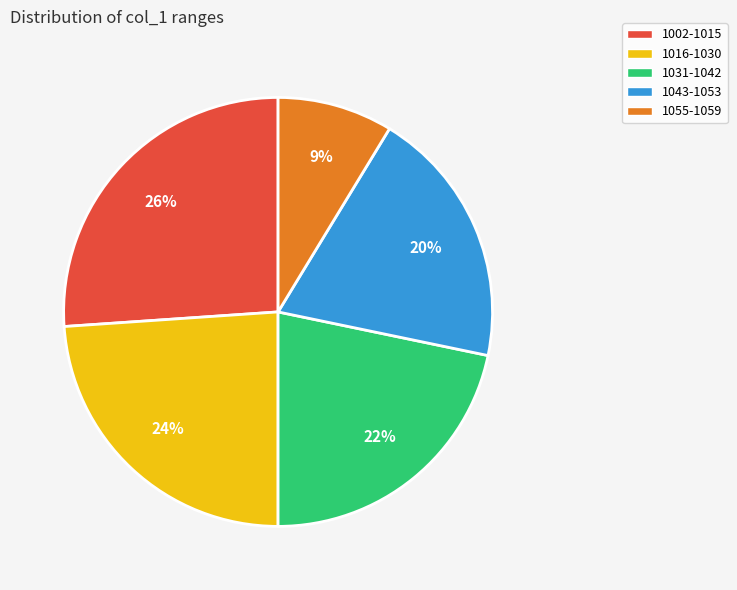

Which category has the biggest portion of the pie?

1002-1015